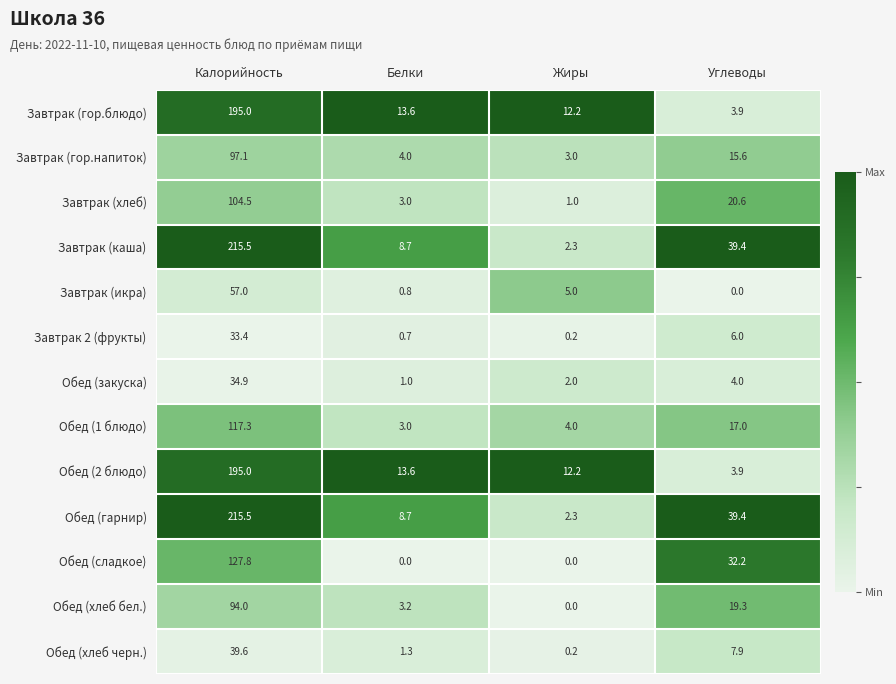

Where does the Обед (гарнир) series first go above 39?

Калорийность